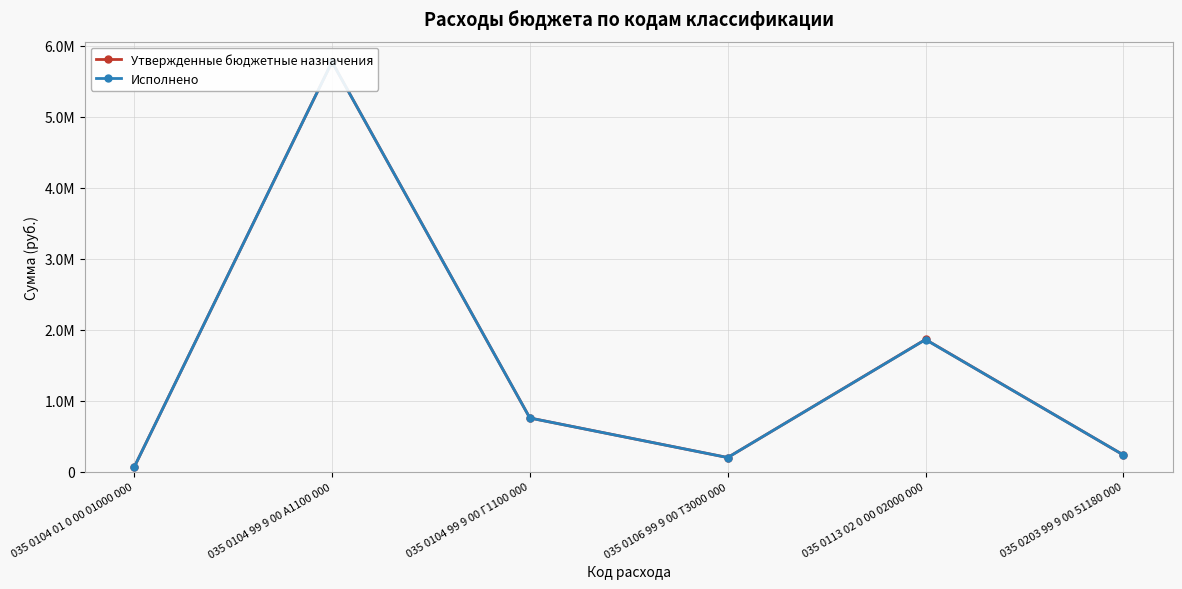

What is the sum of the Исполнено values at 035 0104 99 9 00 A1100 000 and 035 0104 01 0 00 01000 000?

5836336.4